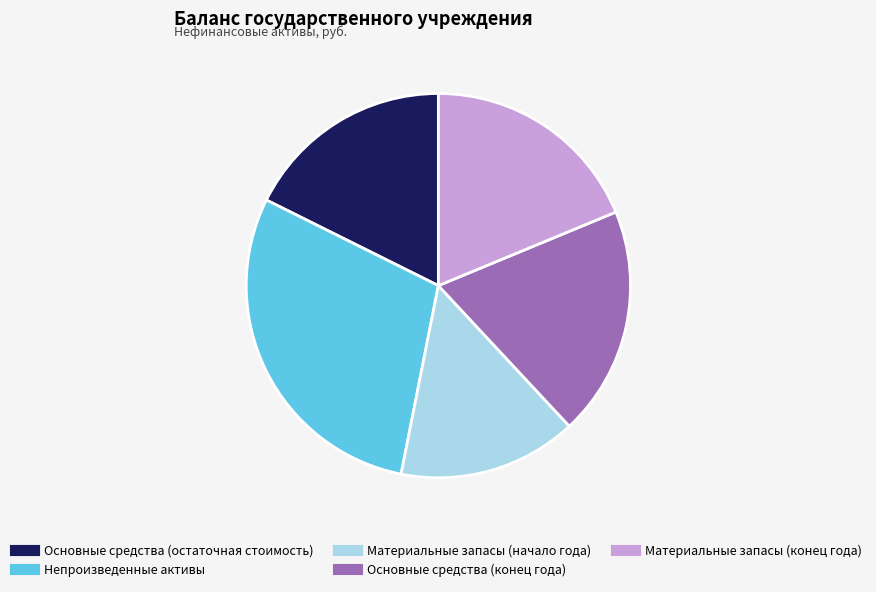

What is the largest slice in the pie chart?

Непроизведенные активы